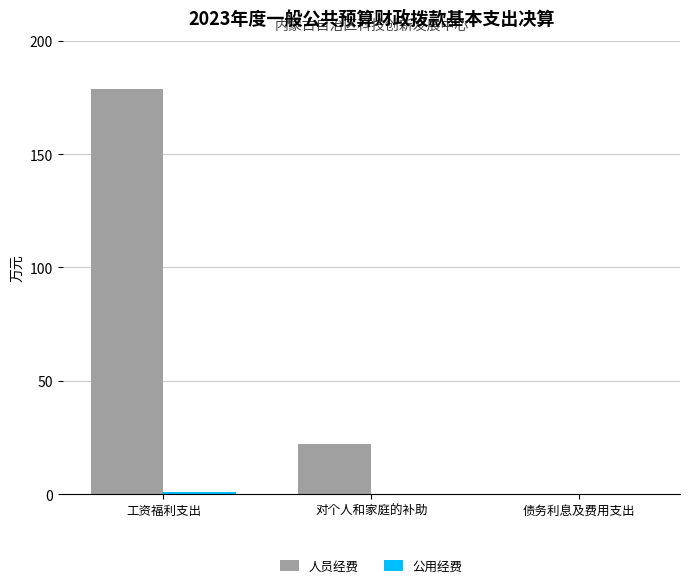

Which series changed the most between 工资福利支出 and 债务利息及费用支出?

人员经费